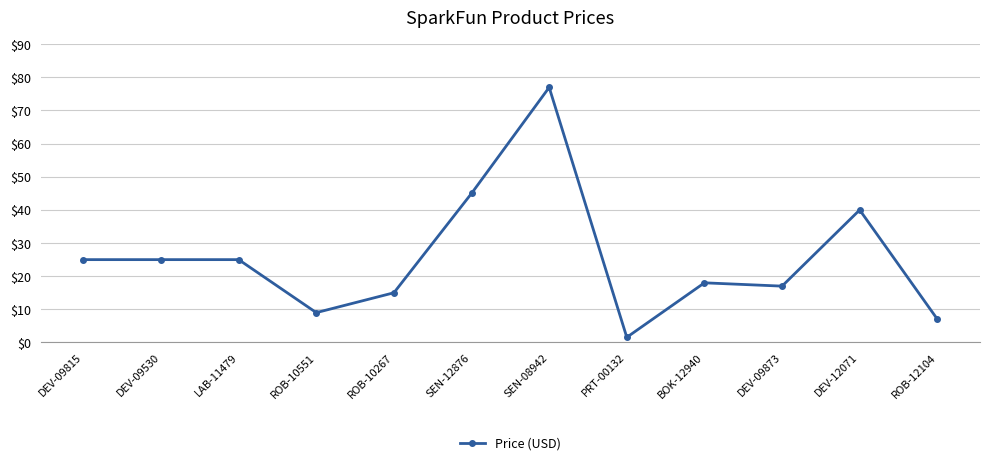

True or false: the data shows 27.8 at DEV-09873.

False